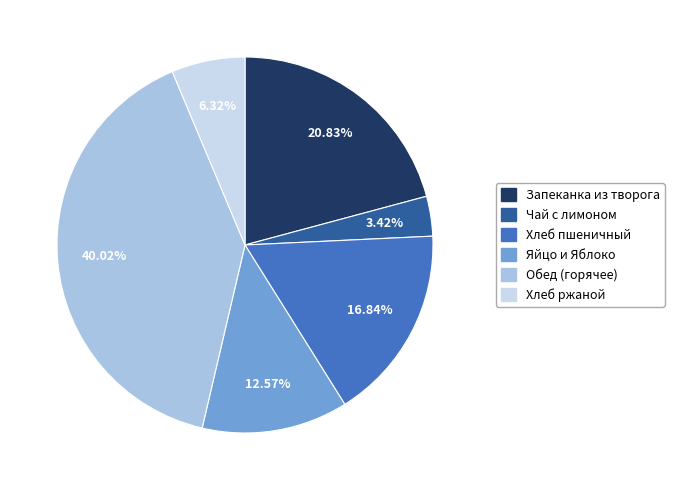

Does any single category account for the majority?

No